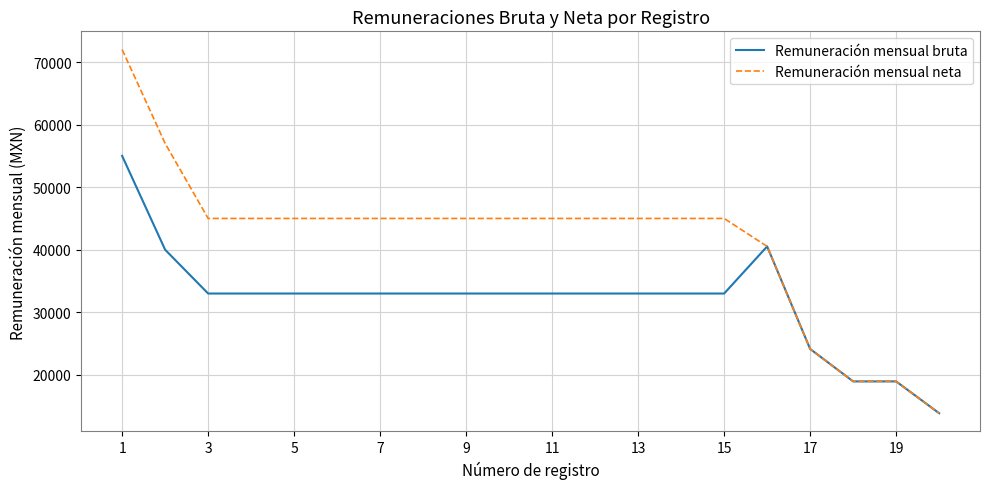

Which series has the largest range (max minus min)?

Remuneración mensual neta